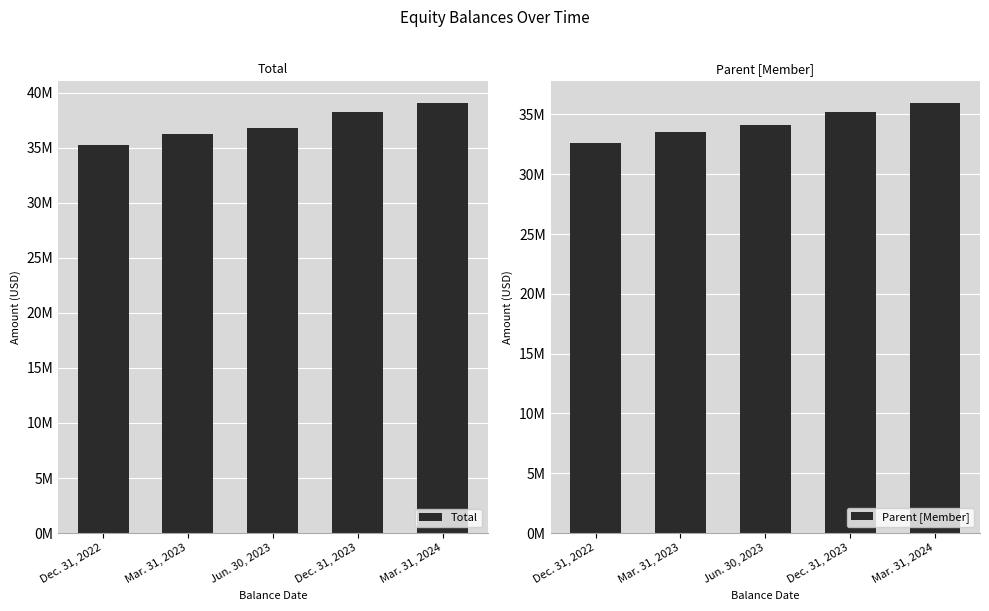

Where is Parent [Member] nearest to the value 34300174?

Jun. 30, 2023